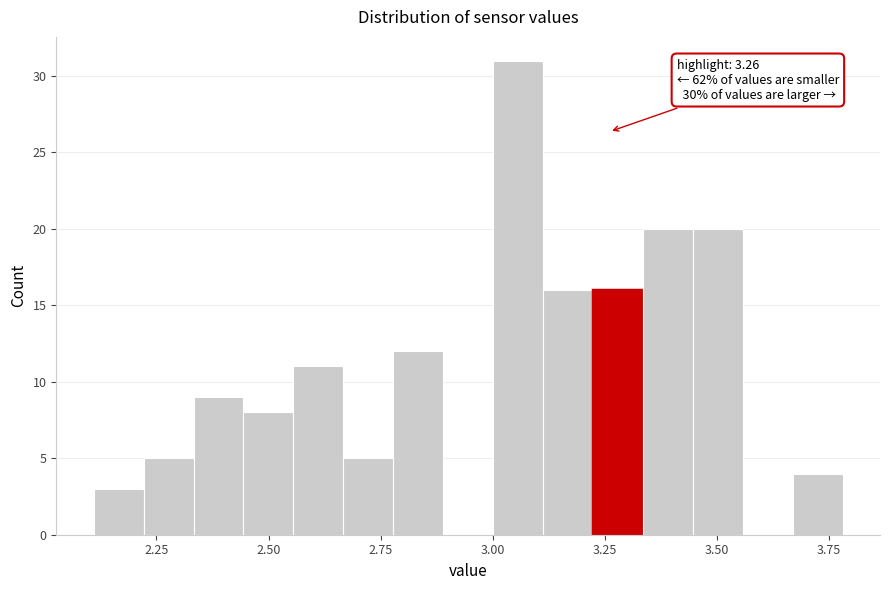

Around what value on the x-axis is the tallest bar? Give the approximate position of its centre, as read against the axis.

3.05